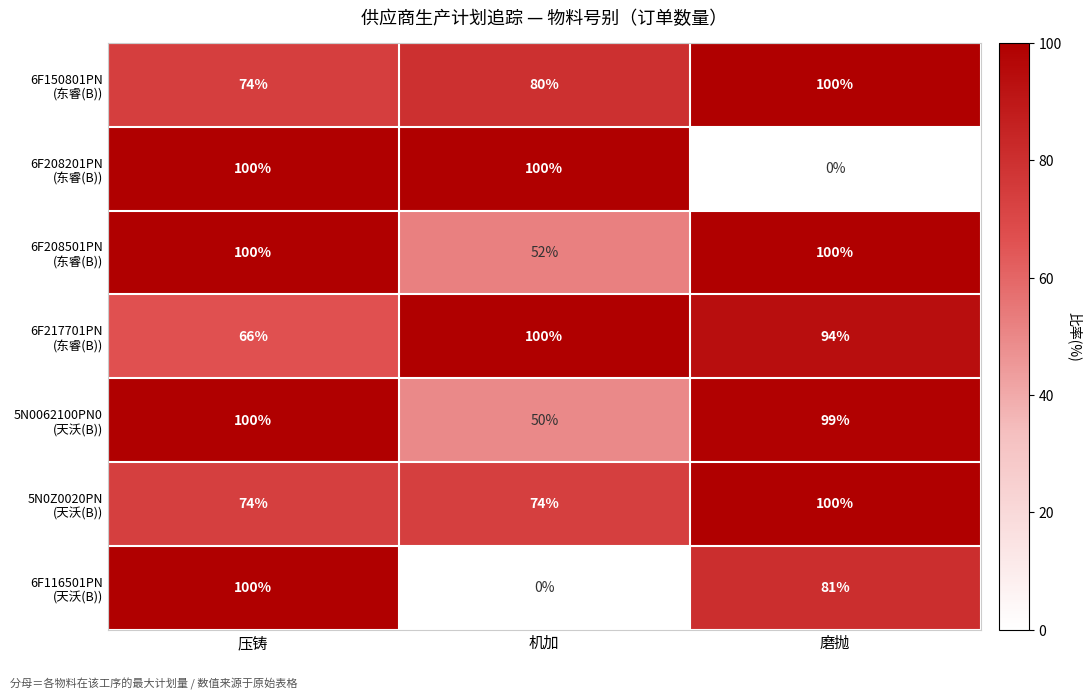

What is the total value across all series at 机加?

456